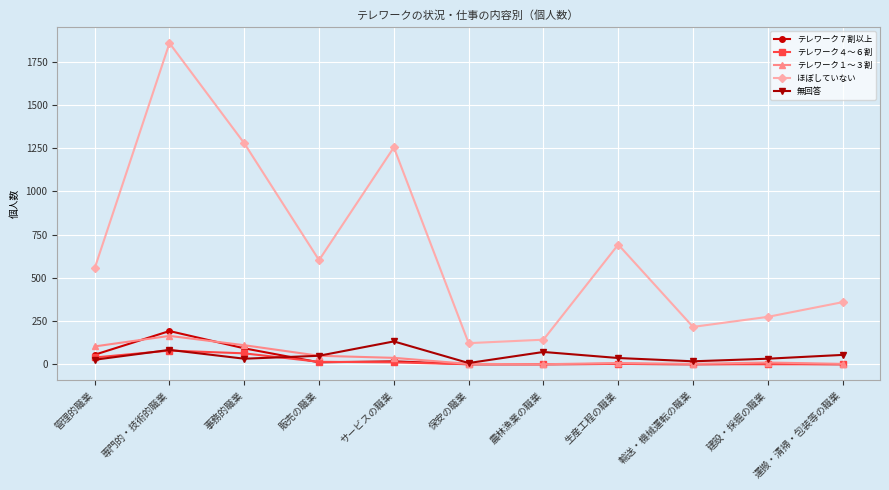

What is the total value across all series at 運搬・清掃・包装等の職業?

415